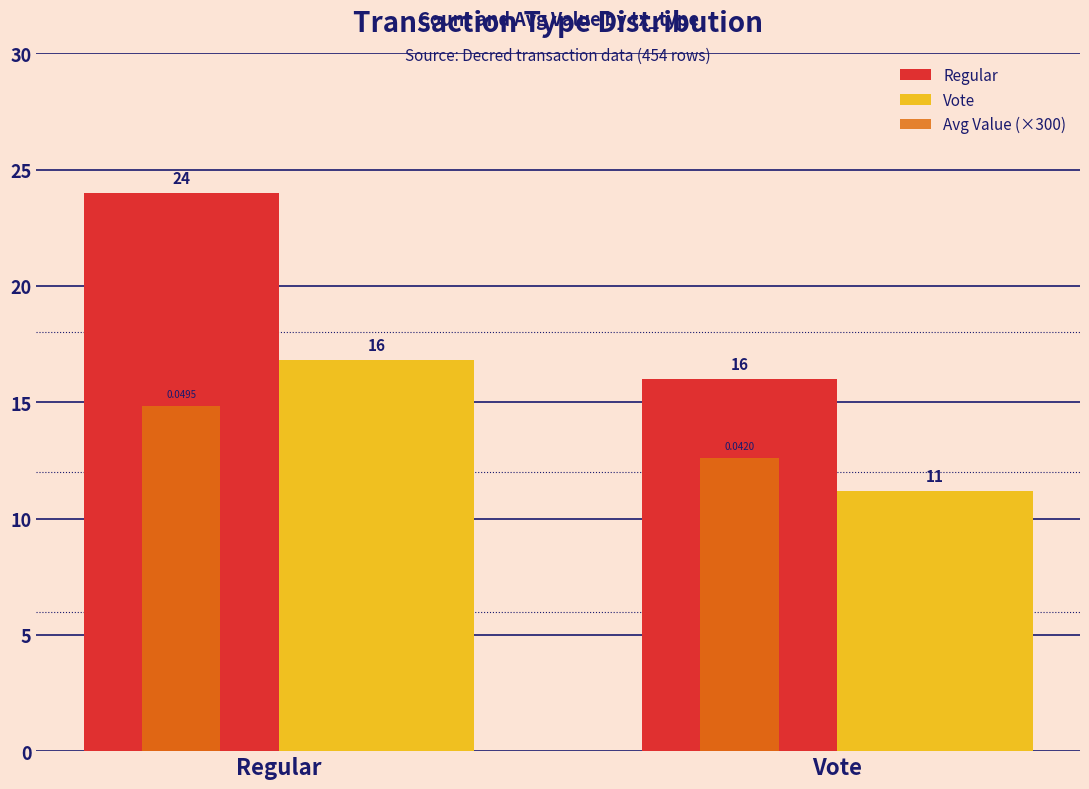

What is the total value across all series at Vote?

39.8